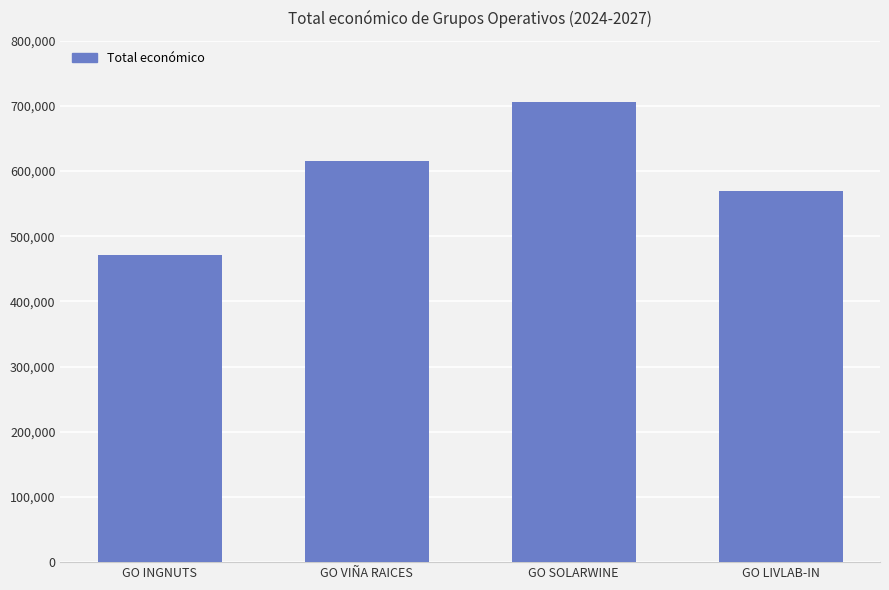

At which label is the value closest to 588686?

GO LIVLAB-IN